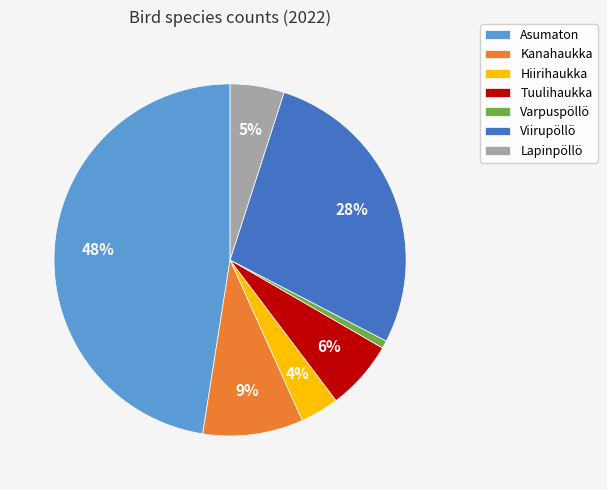

Between Viirupöllö and Asumaton, which is larger?

Asumaton